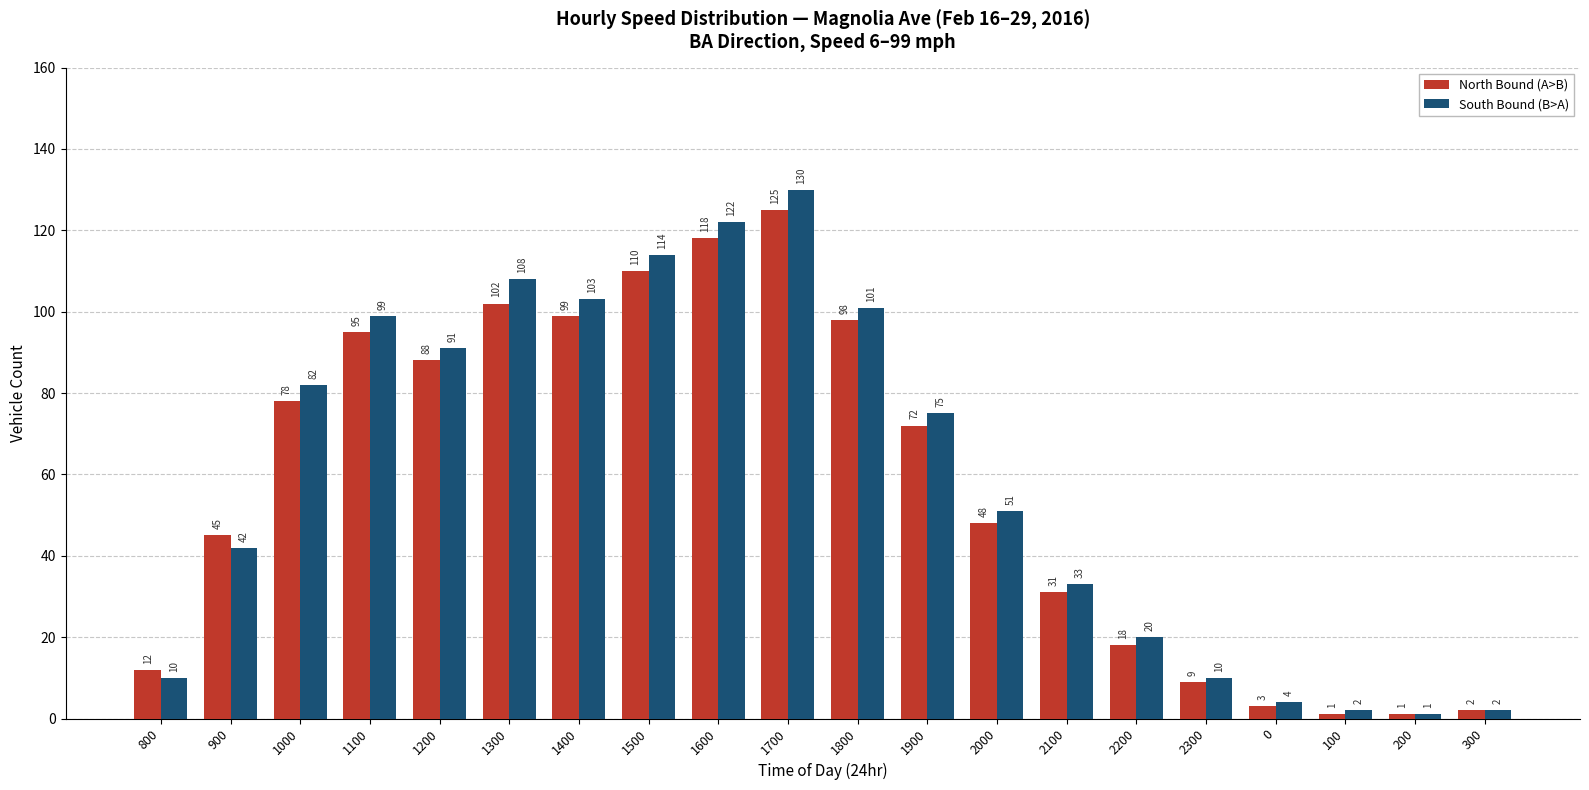

What is the sum of all North Bound (A>B) values?

1155